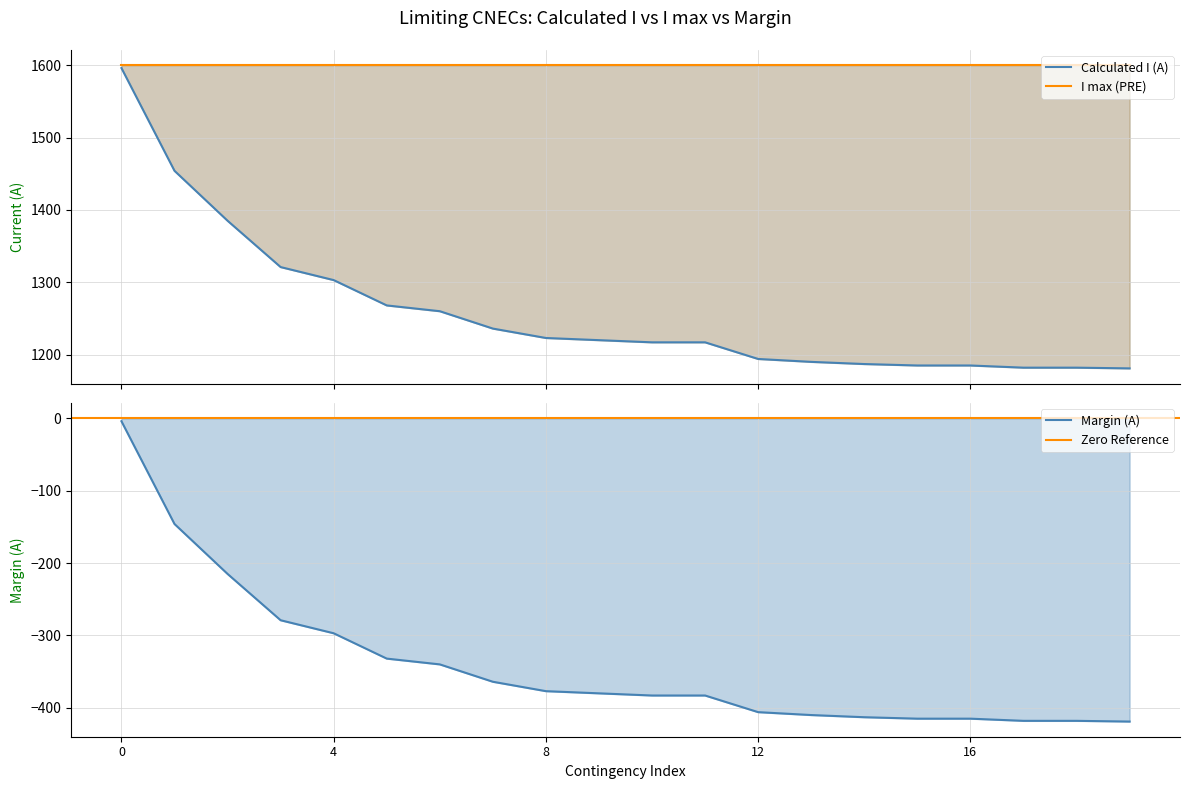

True or false: Calculated I (A) has more than 2 interior local peaks.

False